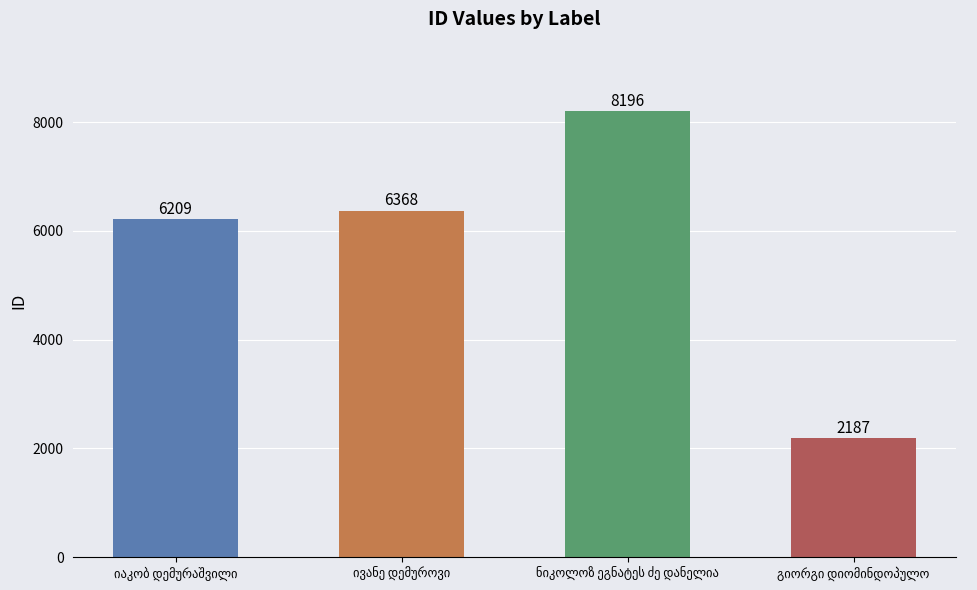

What is the smallest value displayed?

2187